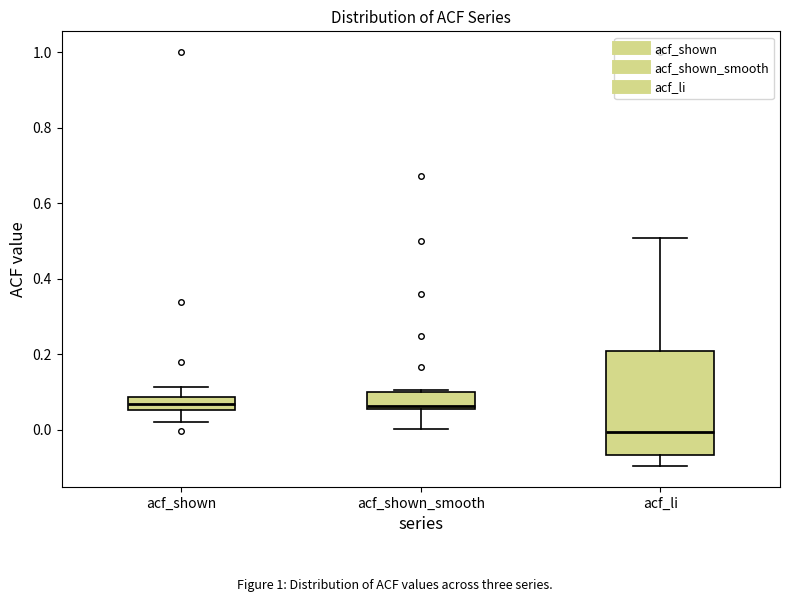

Which box is the tallest, from its lower edge to its upper edge?

acf_li